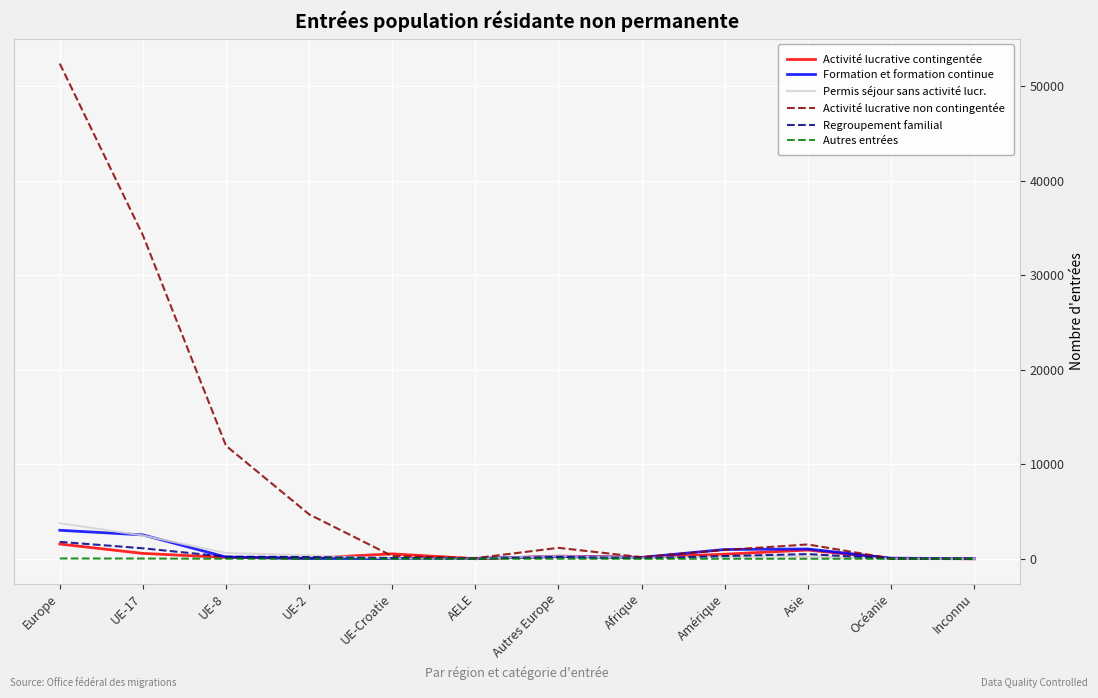

At which category is the sum across all series the highest?

Europe